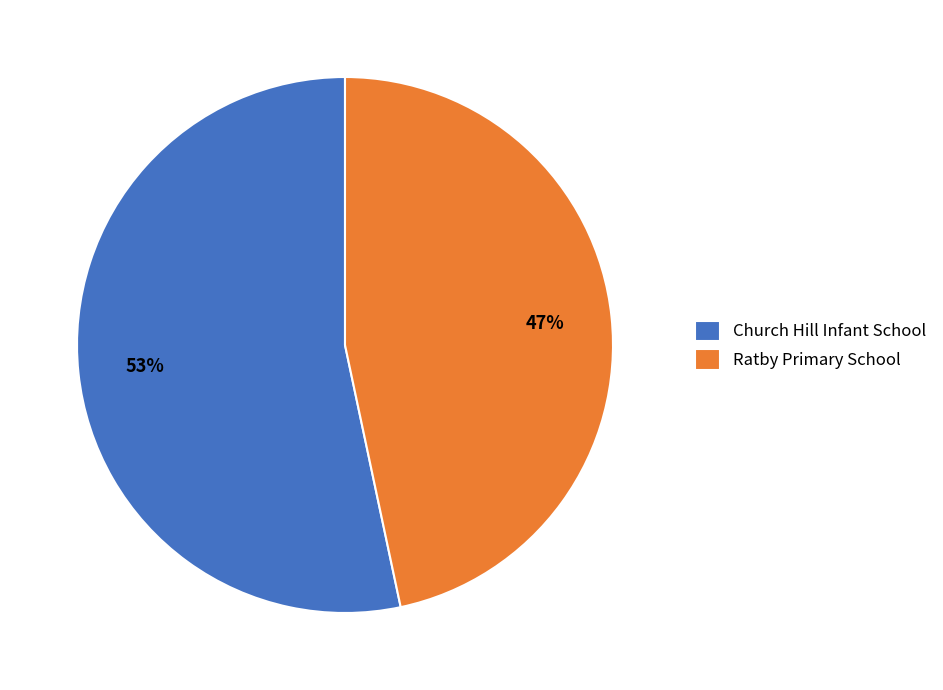

To the nearest percent, what portion does Church Hill Infant School represent?

53%